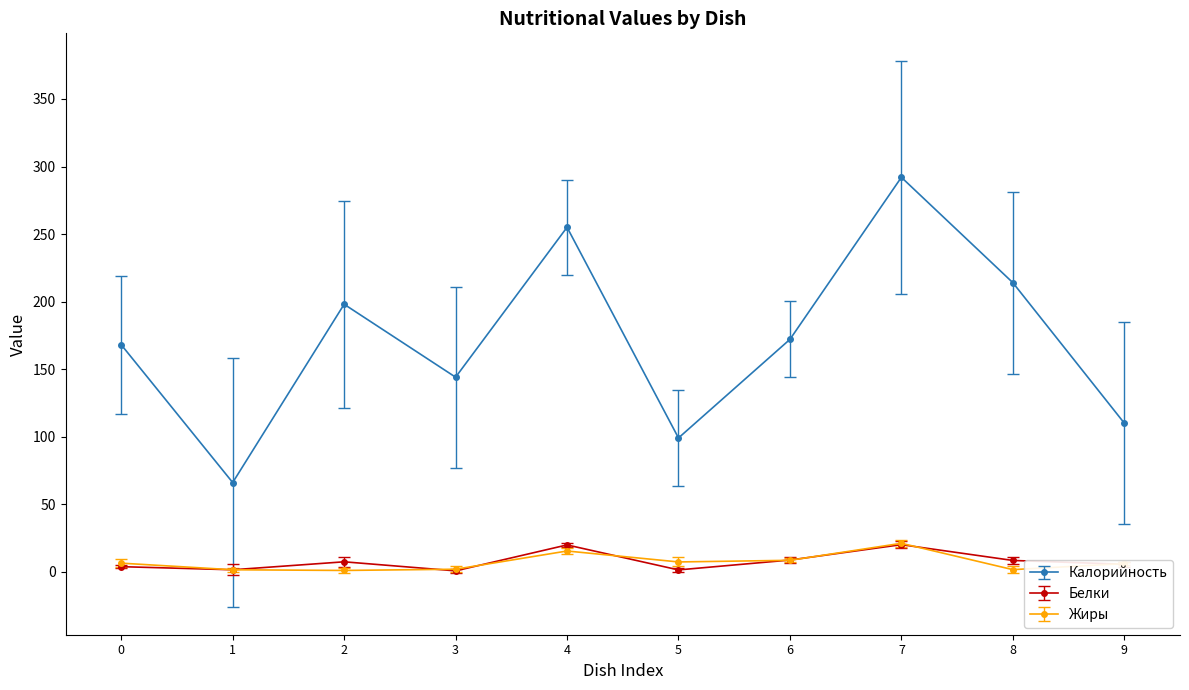

Between 1 and 8, which series saw the biggest shift?

Калорийность